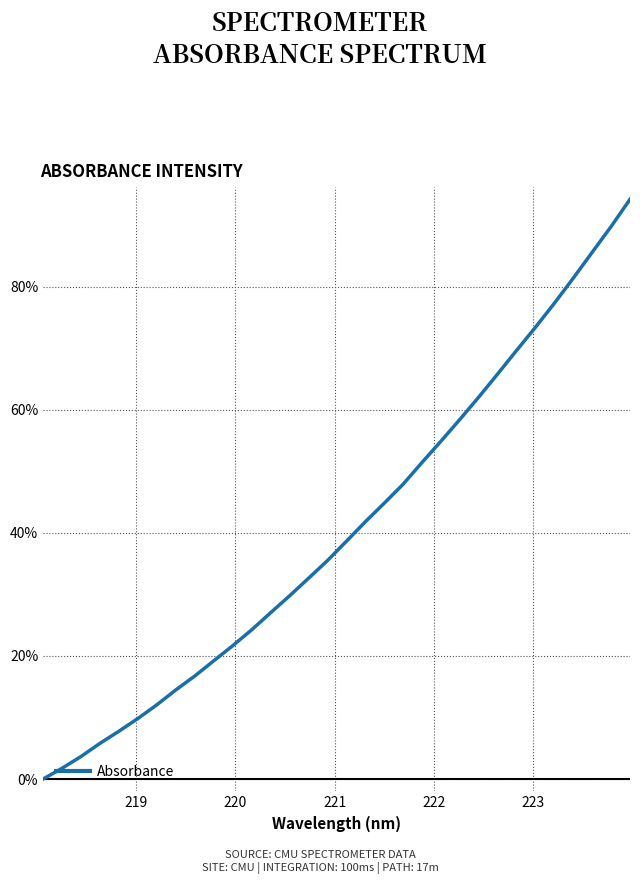

What is the difference between the maximum and minimum values?

94.2